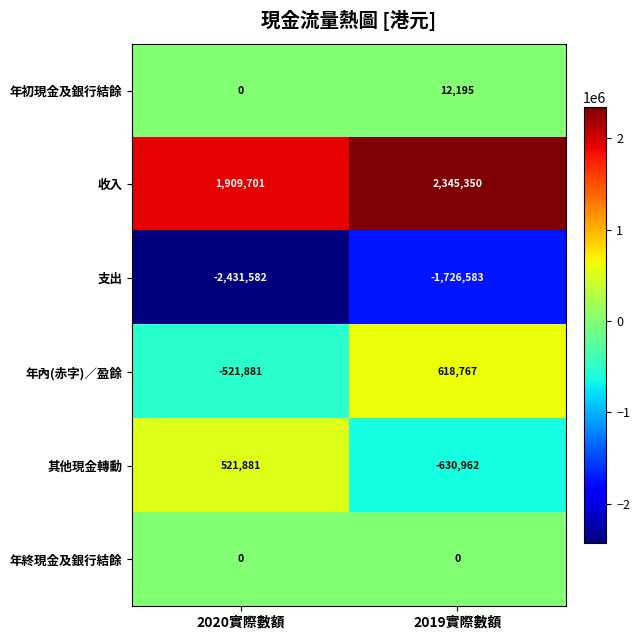

True or false: 年終現金及銀行結餘 has a value of 0 at 2019實際數額.

True